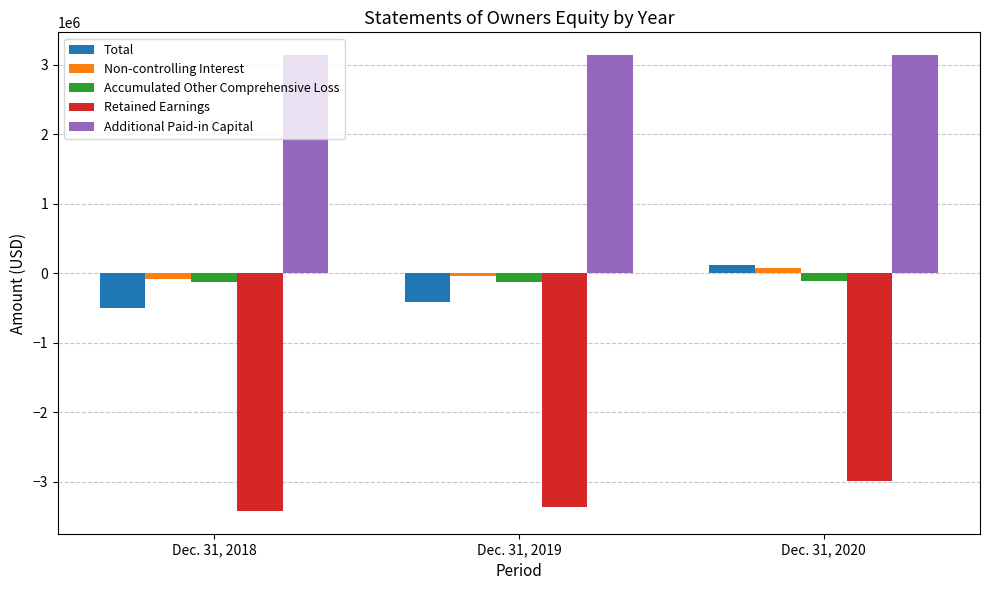

True or false: Retained Earnings has a value of -2993454 at Dec. 31, 2020.

True